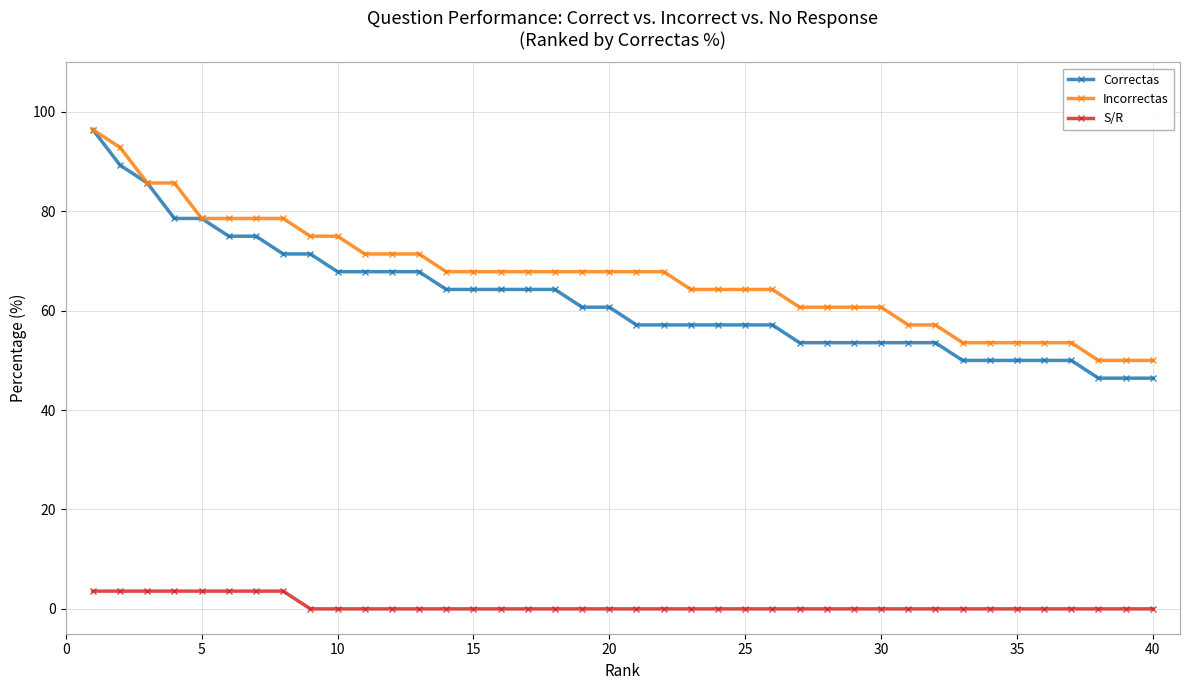

True or false: Correctas and S/R cross at least once.

False